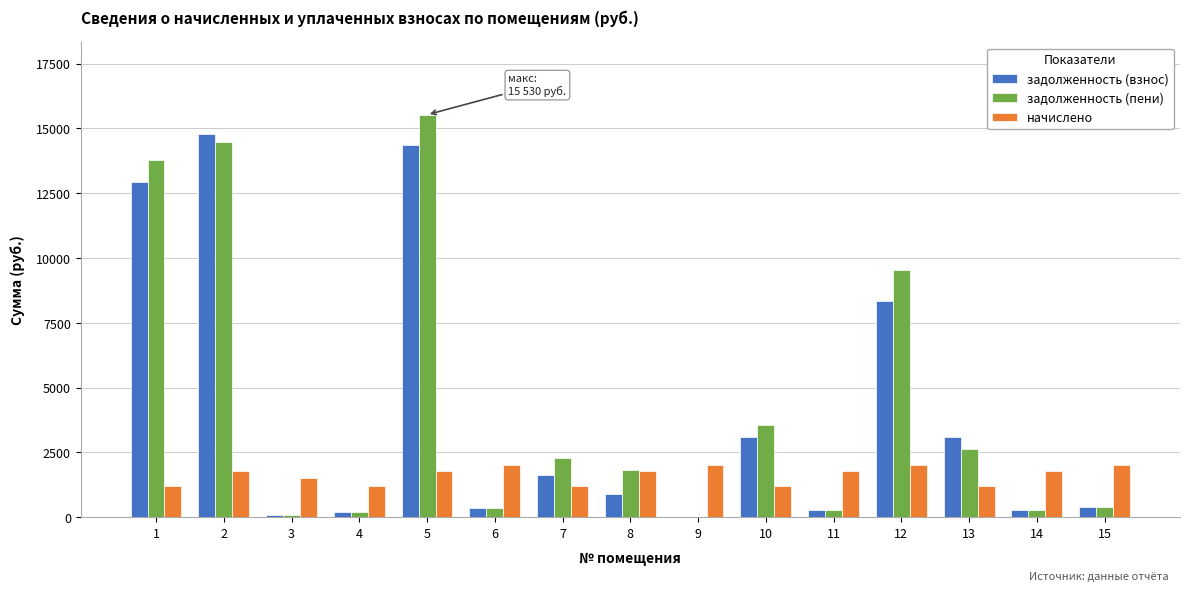

Between 4 and 7, which series saw the biggest shift?

задолженность (пени)